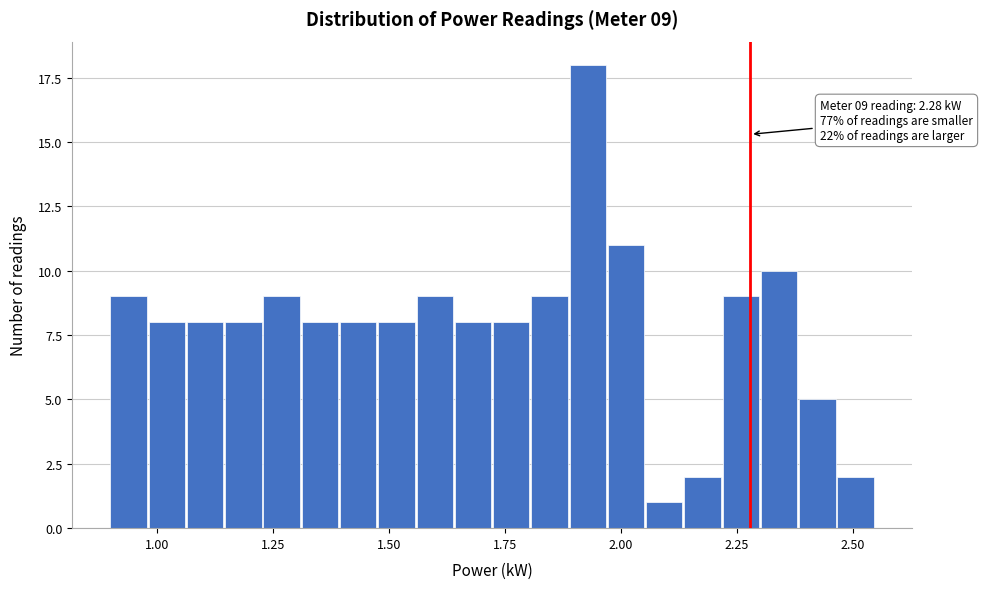

Read against the x-axis, roughly where is the centre of the tallest bar?

1.95